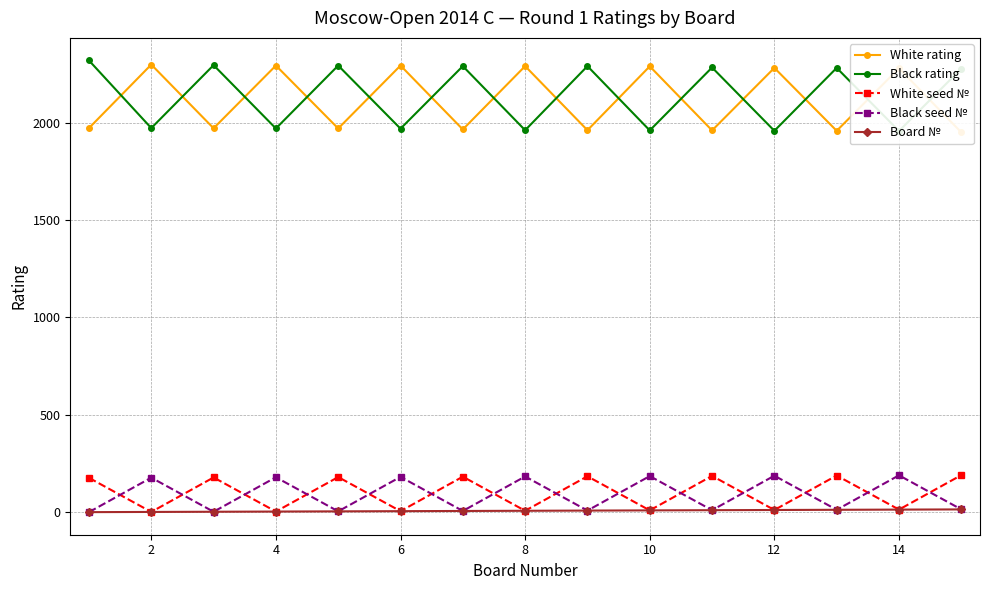

At which label does White rating first exceed 1972?

2